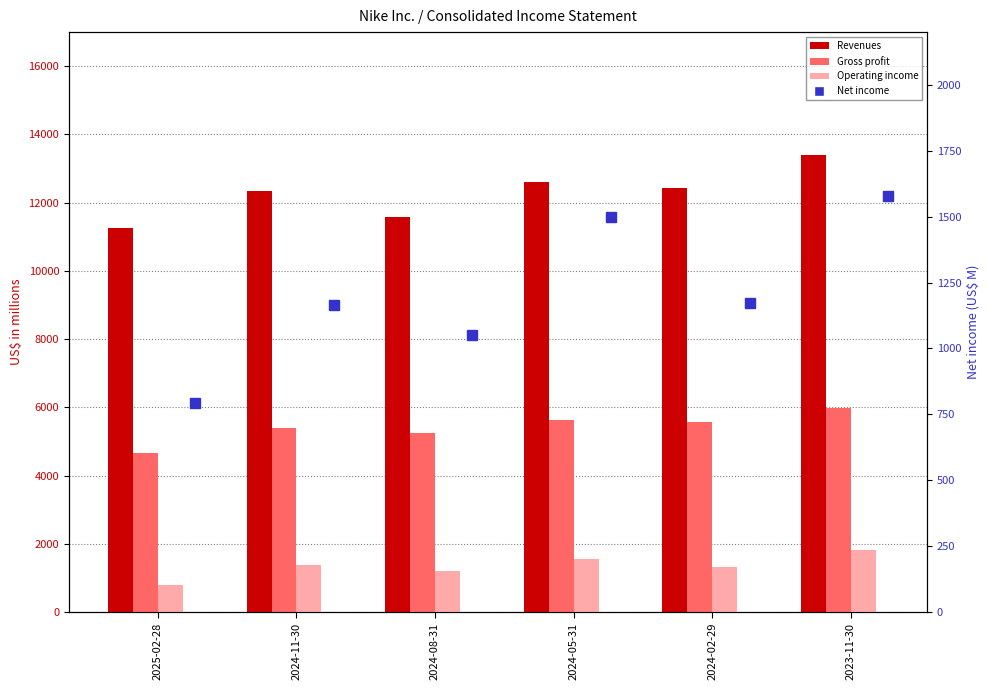

Reading left to right, transcribe all the data shown in this chart.

Revenues: 11269	12354	11589	12606	12429	13388
Gross profit: 4675	5389	5257	5634	5562	5971
Operating income: 788	1384	1209	1546	1336	1825
Net income: 794	1163	1051	1500	1172	1578